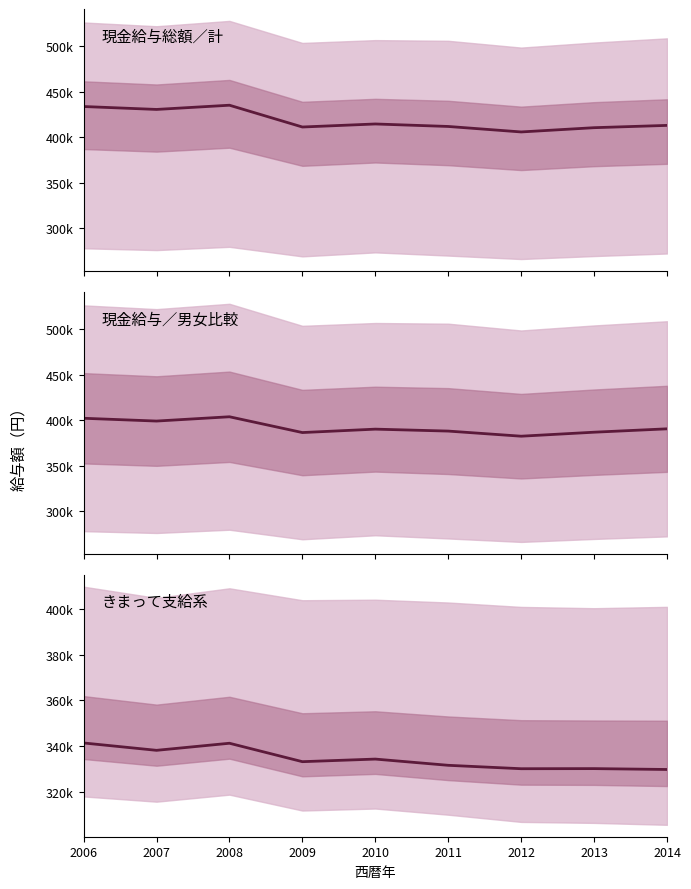

True or false: 中央値 has more than 1 interior local peaks.

True